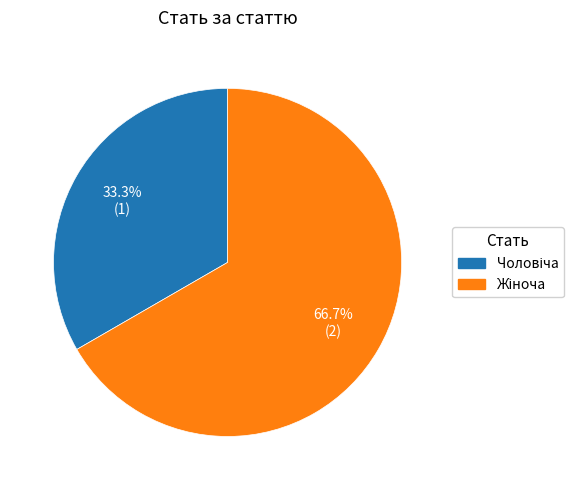

Is there any slice that represents more than half of the pie?

Yes